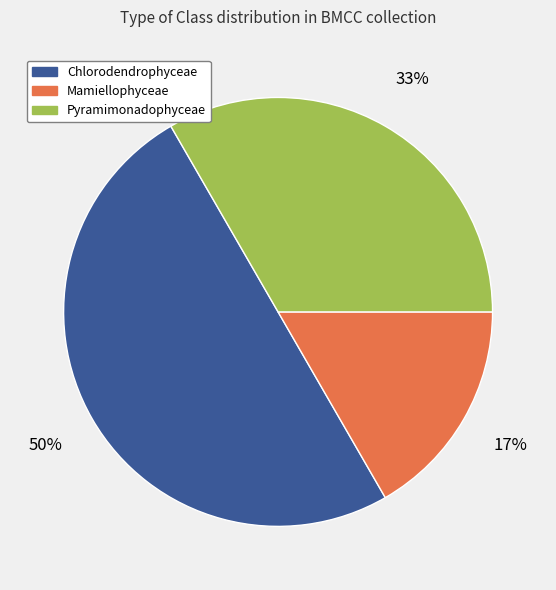

To the nearest percent, what is the average slice percentage?

33%